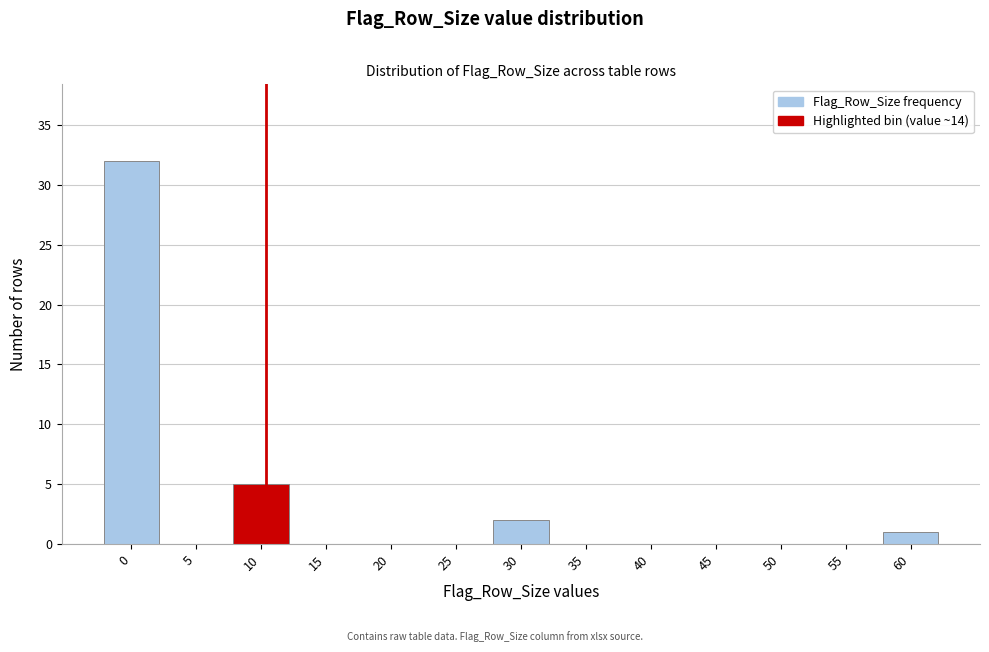

Reading left to right, what are all the values shown in this chart?

0=32	5=0	10=5	15=0	20=0	25=0	30=2	35=0	40=0	45=0	50=0	55=0	60=1